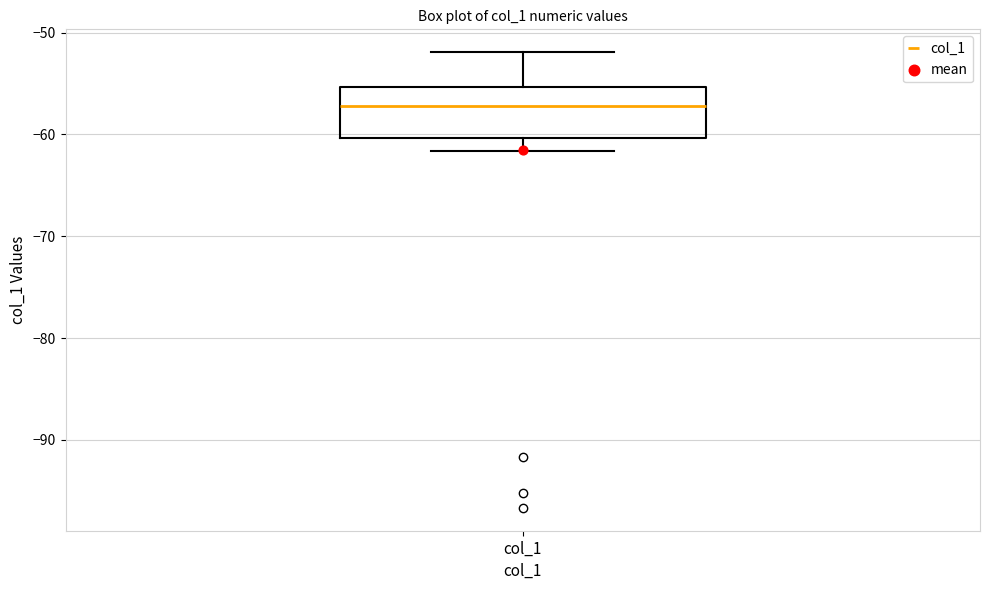

Read this box plot against the y-axis: the position of the median line, the range covered by the box, and the ends of both whiskers. The values are not printed on the chart, so give them approximately, as read against the axis.

median -57, box -60 to -55, whiskers -62 to -52